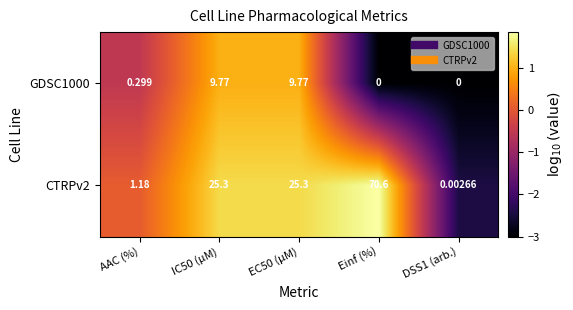

At which label is GDSC1000 closest to 4?

AAC (%)